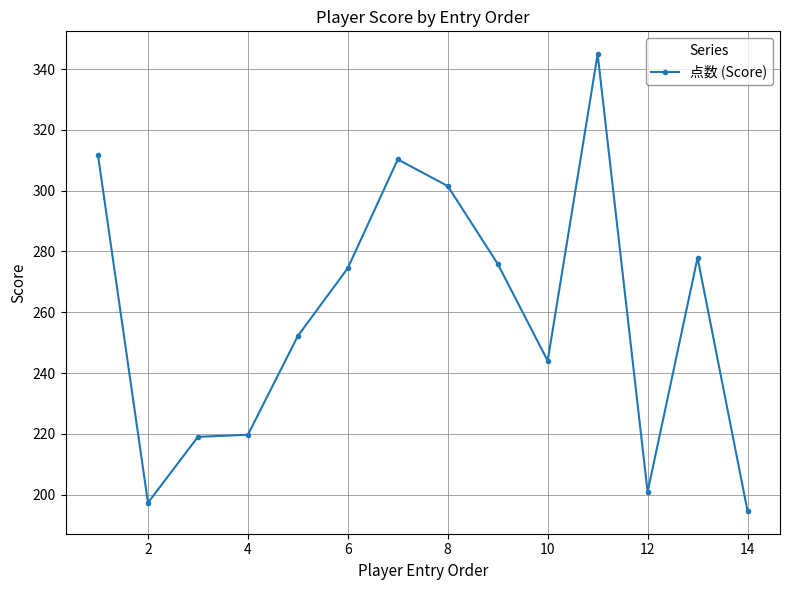

What is the value of the 8th point from the left?

301.5